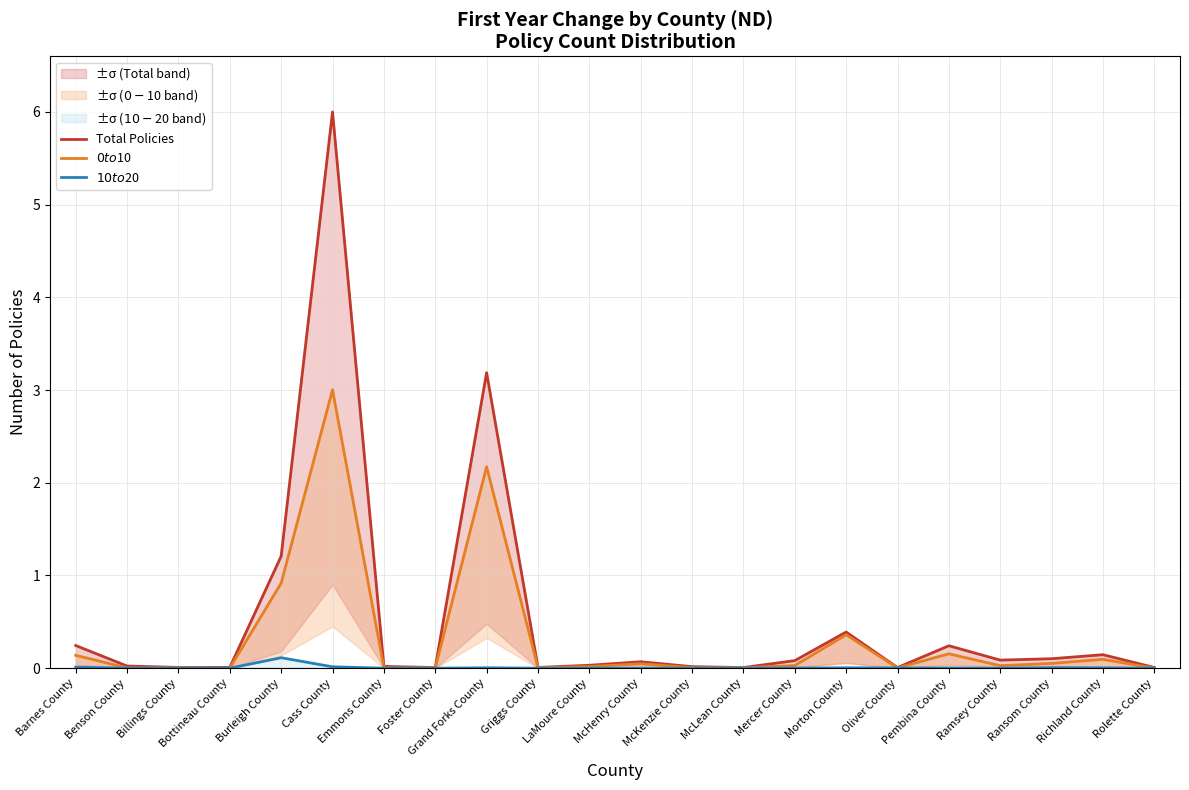

List the series in order of their overall mean, lowest first.

$10 to $20, $0 to $10, Total Policies